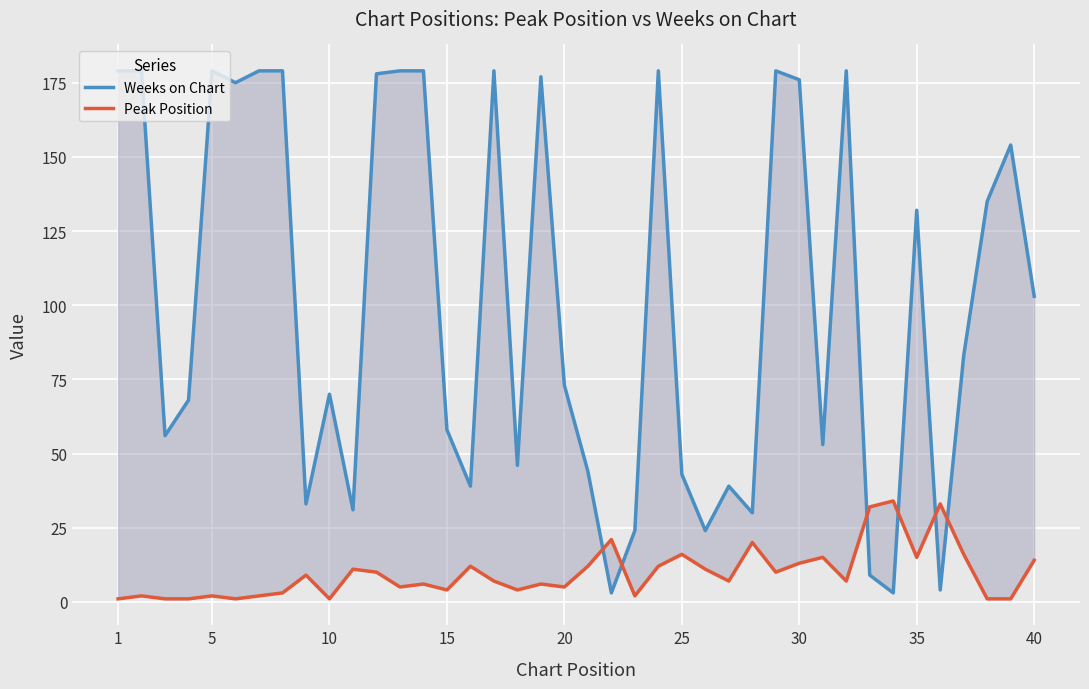

What is the highest value of the Weeks on Chart series?

179